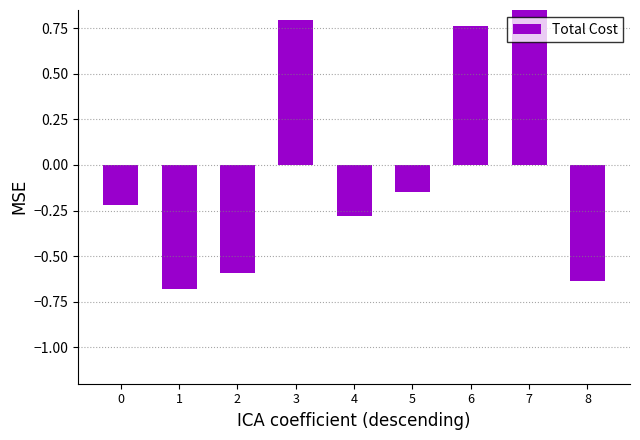

What is the value of the 4th bar from the left?

0.8